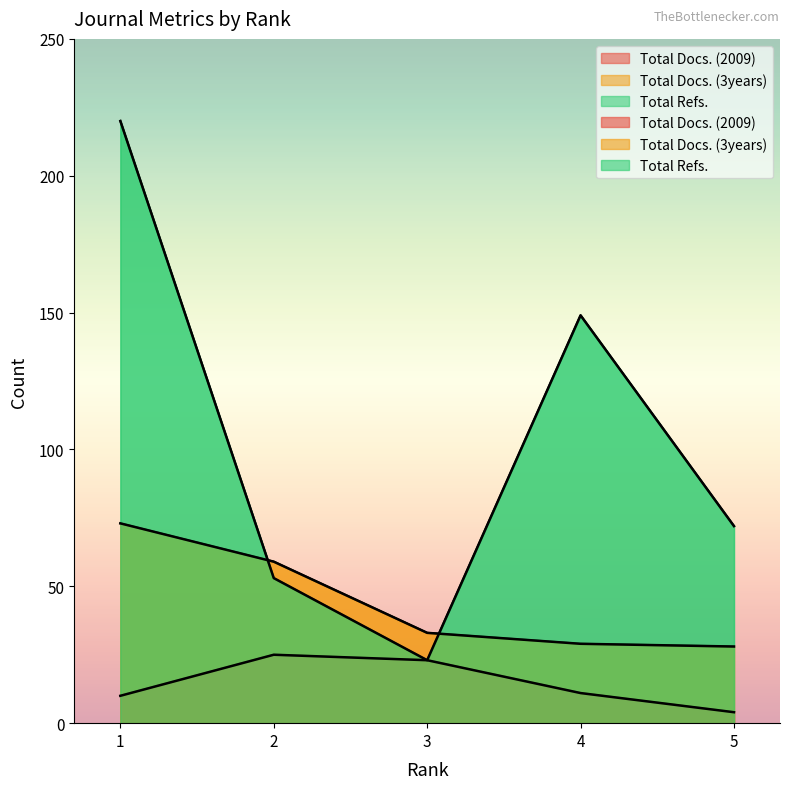

Rank the series by their average value, from lowest to highest.

Total Docs. (2009), Total Docs. (3years), Total Refs.